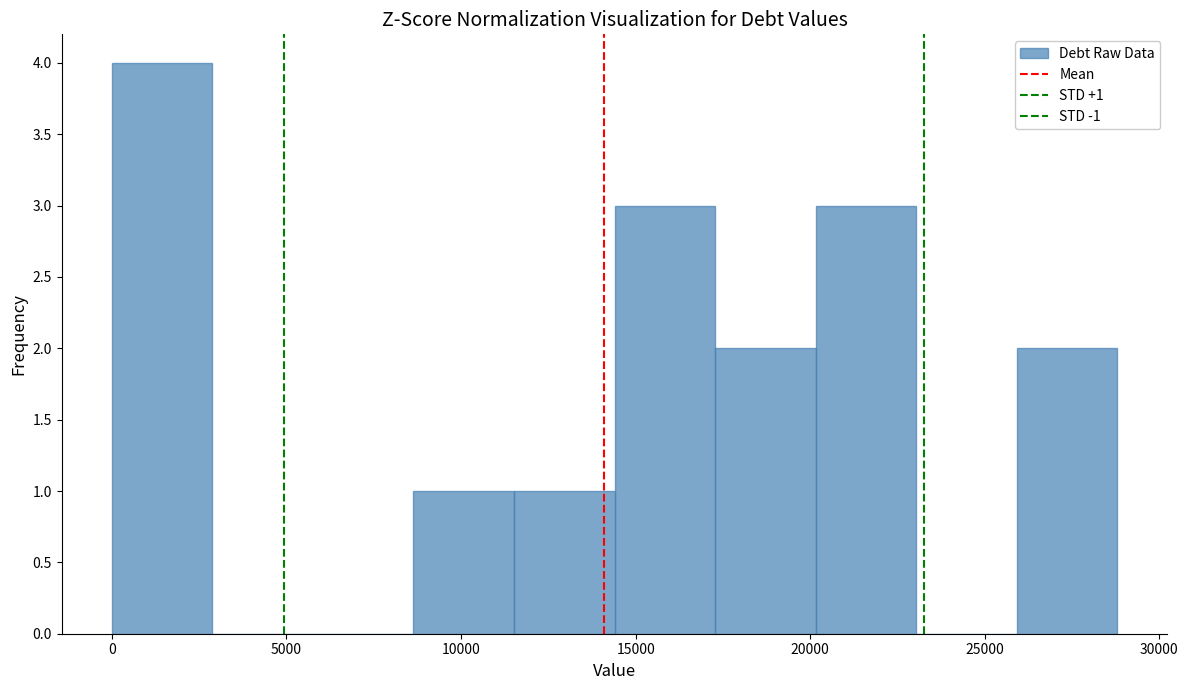

Which range on the x-axis has the tallest bar?

0 to 3000